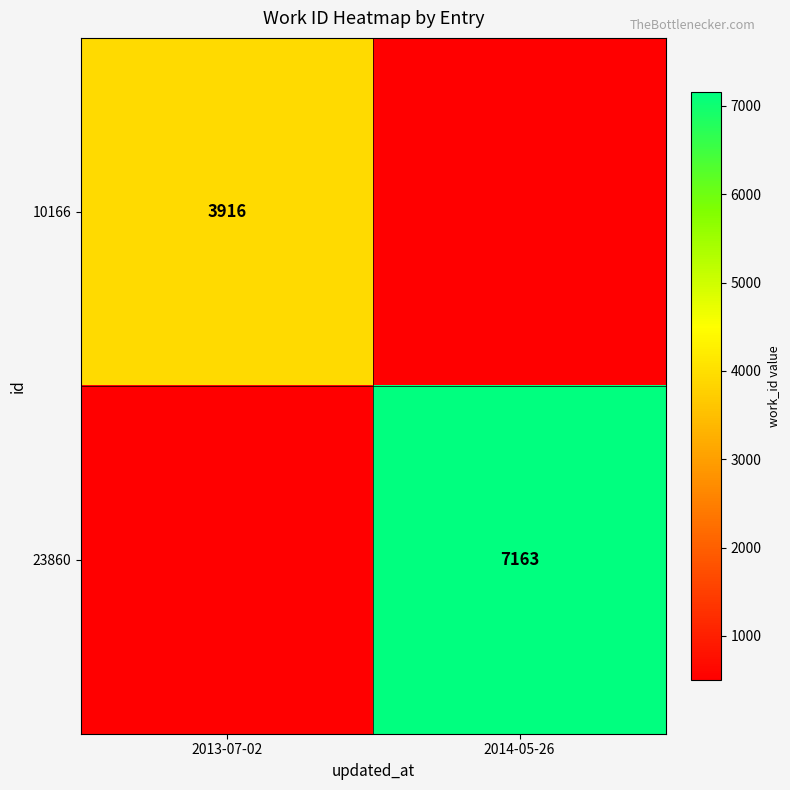

Is the value of 10166 at 2013-07-02 greater than the value of 23860 at 2014-05-26?

No